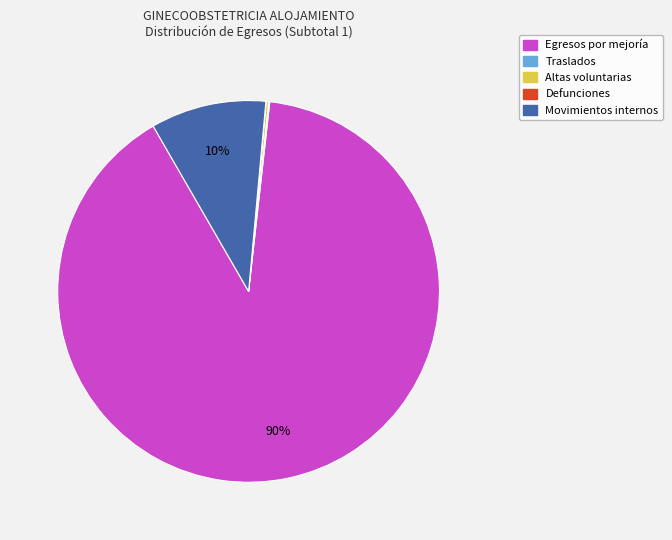

What percentage is the Movimientos internos slice, to the nearest percent?

10%